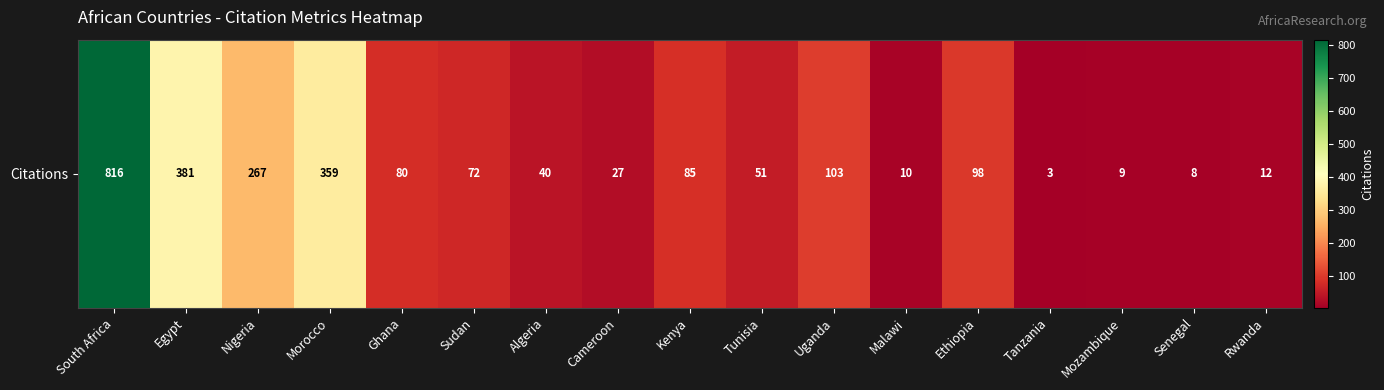

What is the sum of all values?

2421